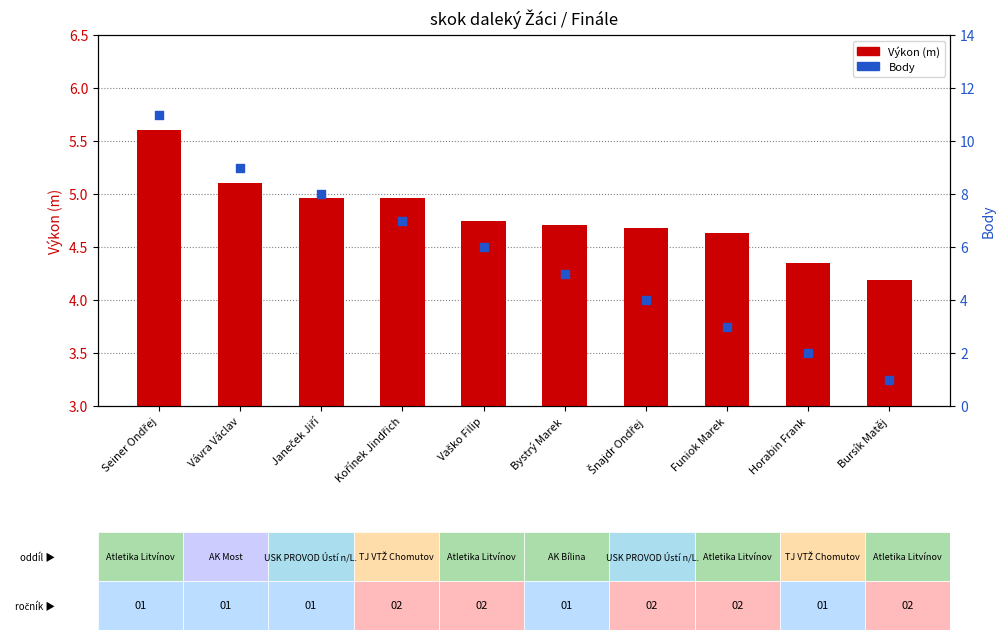

Is the value of Body at Horabin Frank greater than the value of Výkon (m) at Funiok Marek?

No